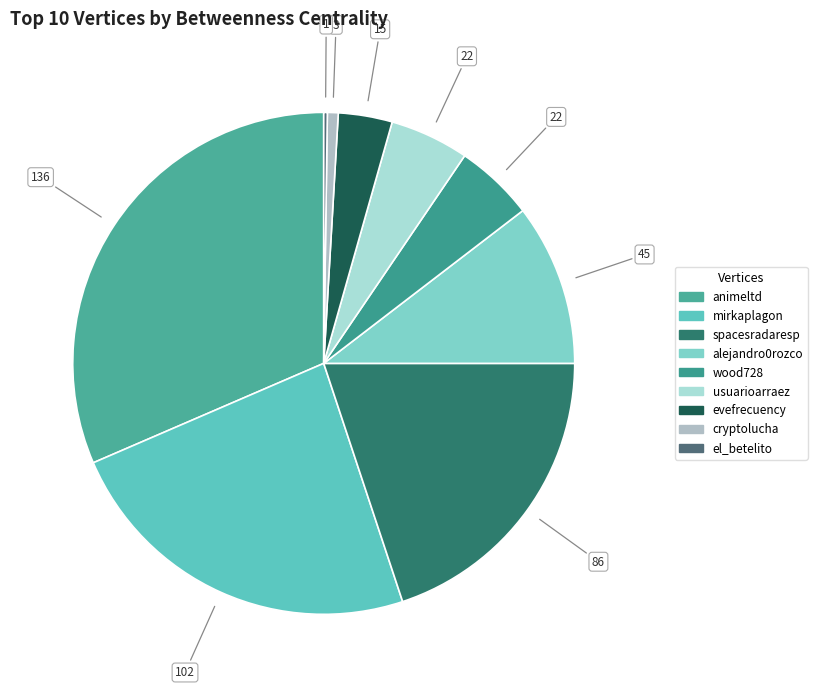

What is the largest slice in the pie chart?

animeltd